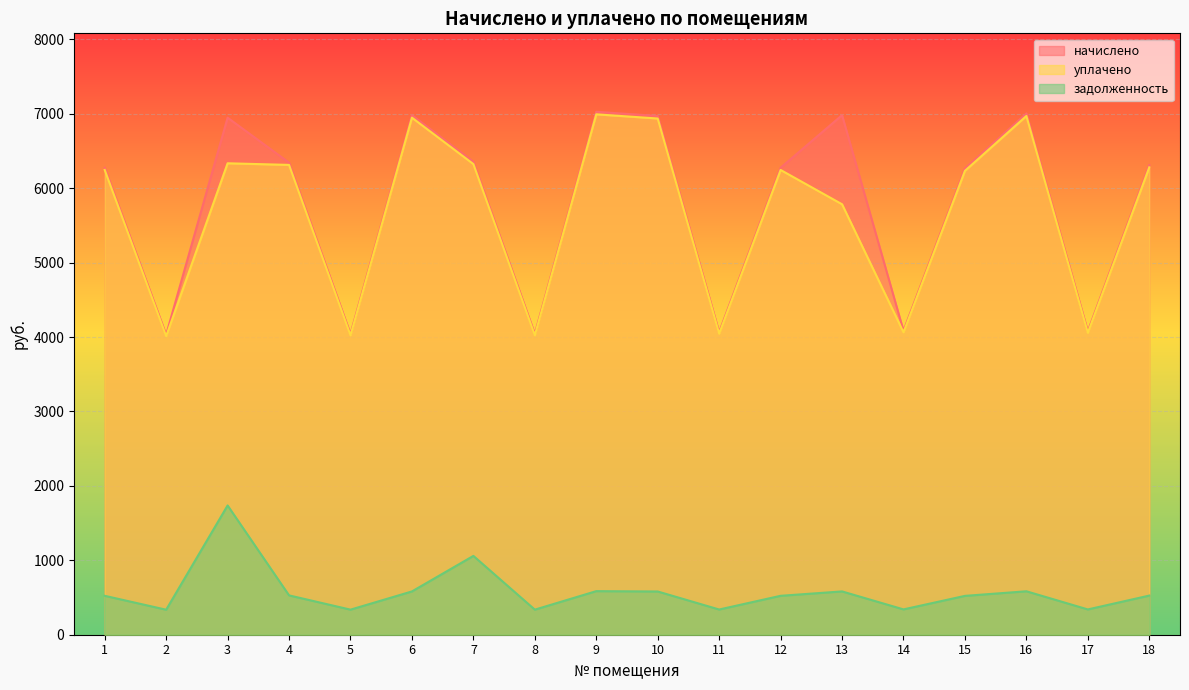

At how many categories does at least one series exceed 5756?

12